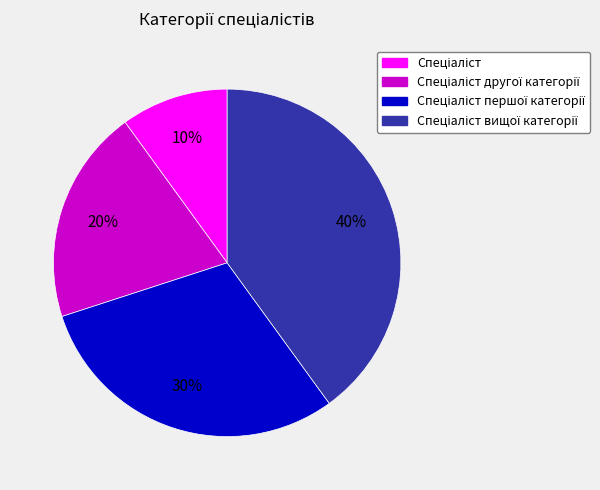

Is there any slice that represents more than half of the pie?

No